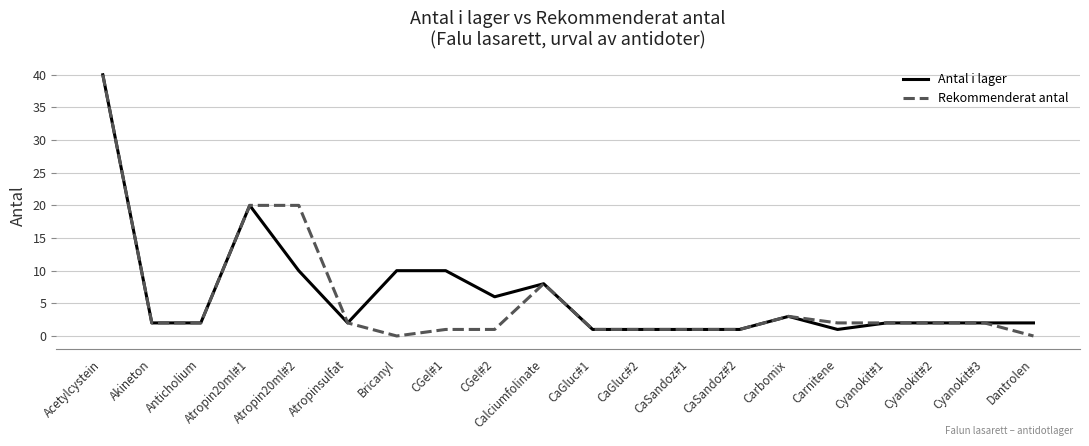

Reading left to right, list all the values displayed in this chart.

Antal i lager: 40	2	2	20	10	2	10	10	6	8	1	1	1	1	3	1	2	2	2	2
Rekommenderat antal: 40	2	2	20	20	2	0	1	1	8	1	1	1	1	3	2	2	2	2	0